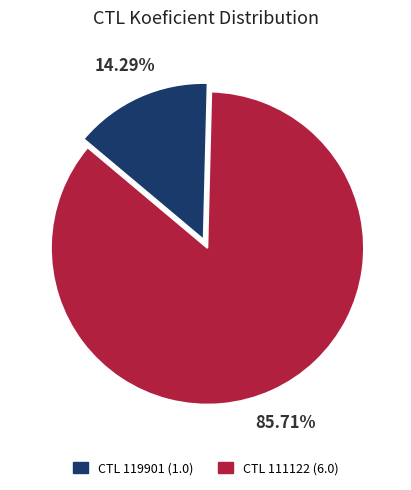

Is there any slice that represents more than half of the pie?

Yes